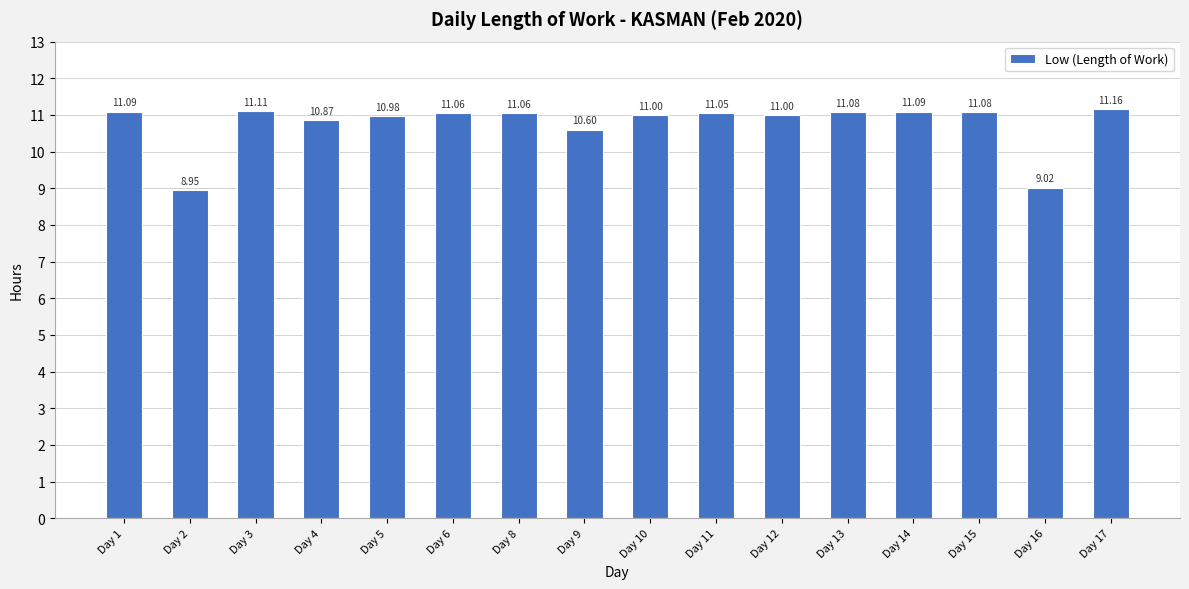

What is the average value?

10.8